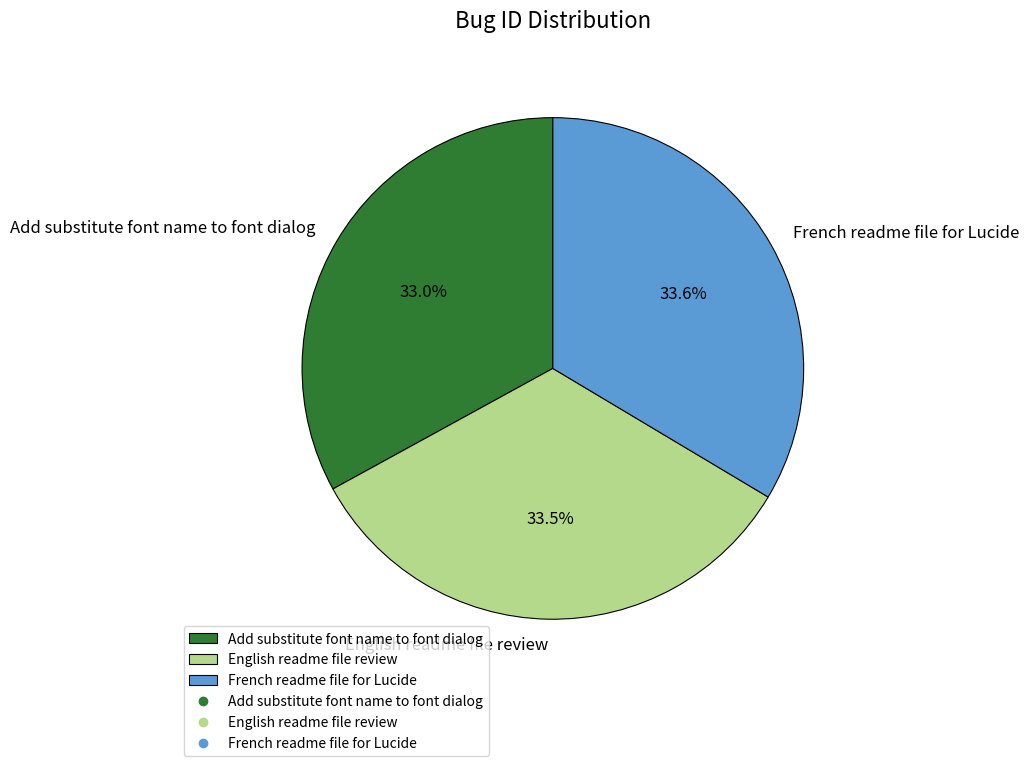

The French readme file for Lucide slice represents 41% of the pie. True or false?

False